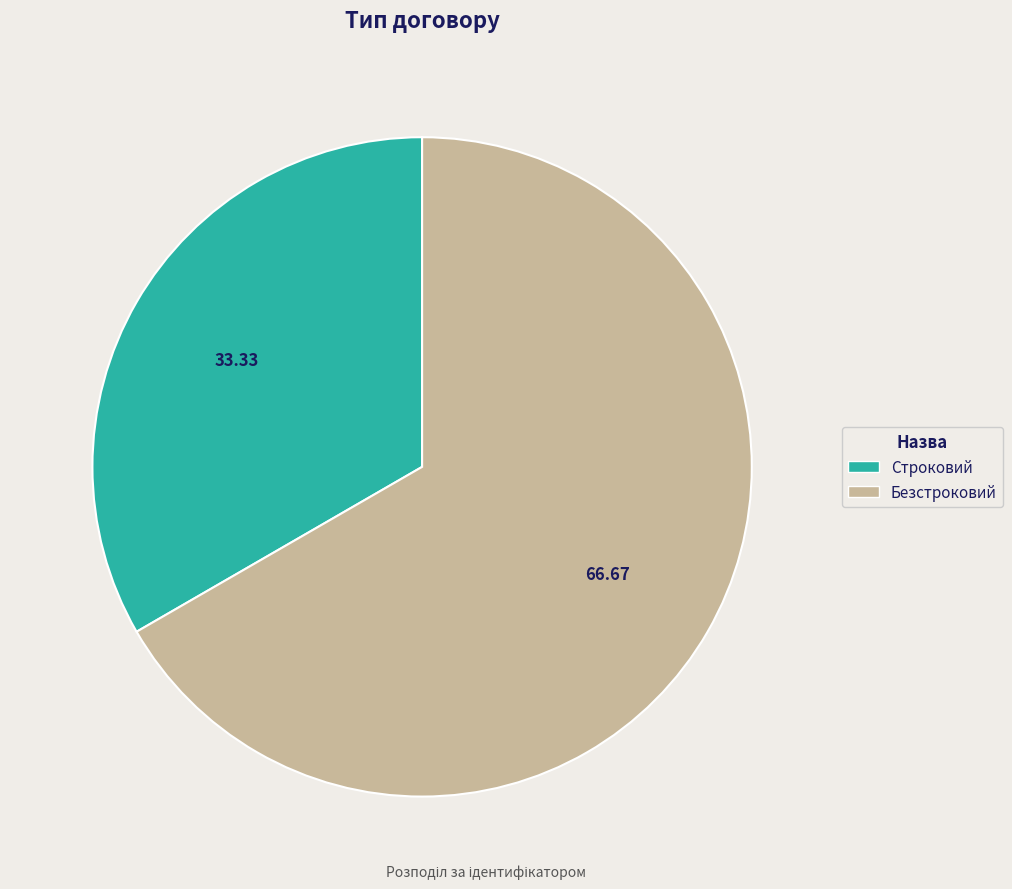

Which category accounts for the majority?

Безстроковий